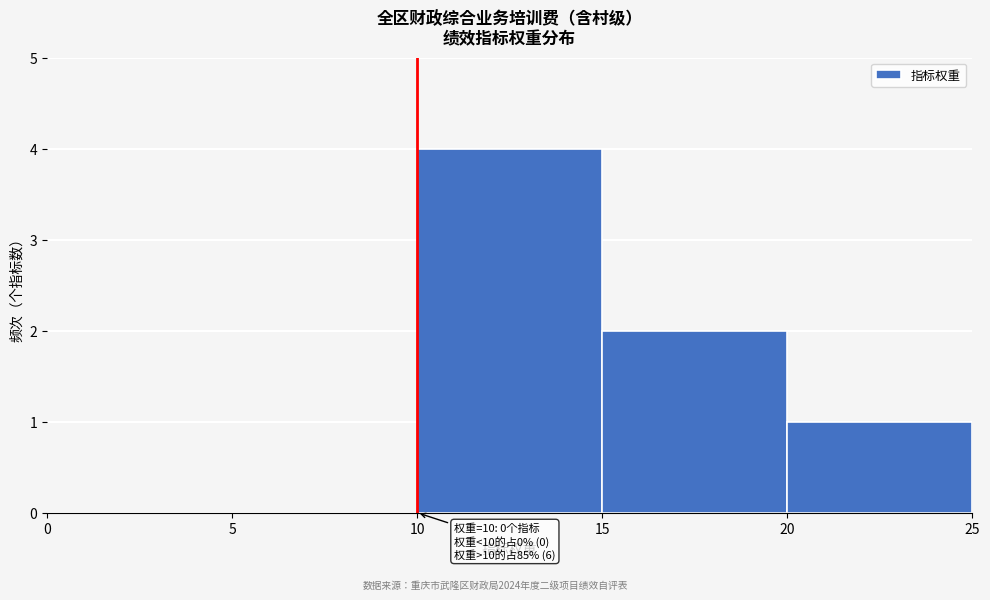

Which range on the x-axis has the tallest bar?

10 to 15